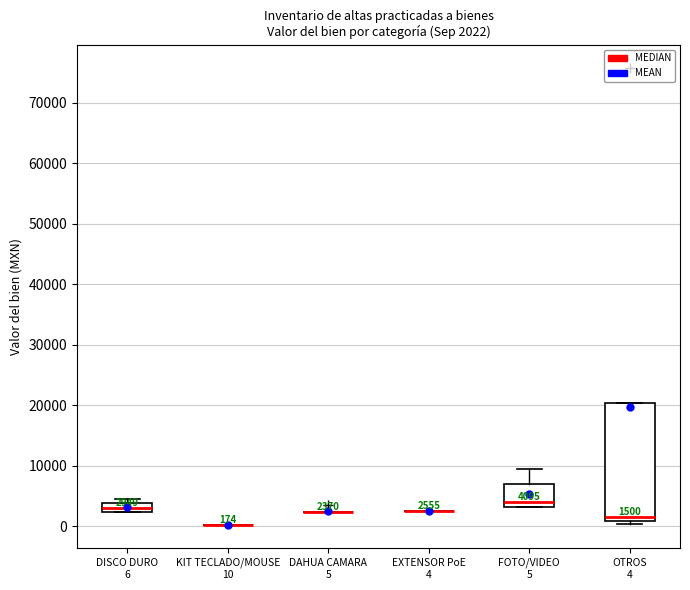

Which box is the tallest, from its lower edge to its upper edge?

OTROS 4